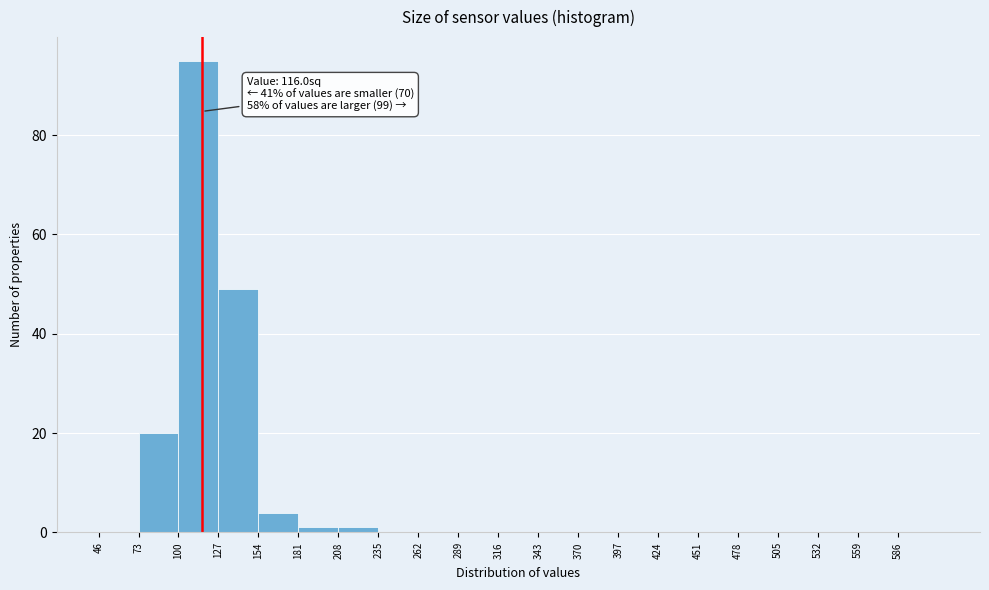

Which range on the x-axis has the tallest bar?

100 to 127